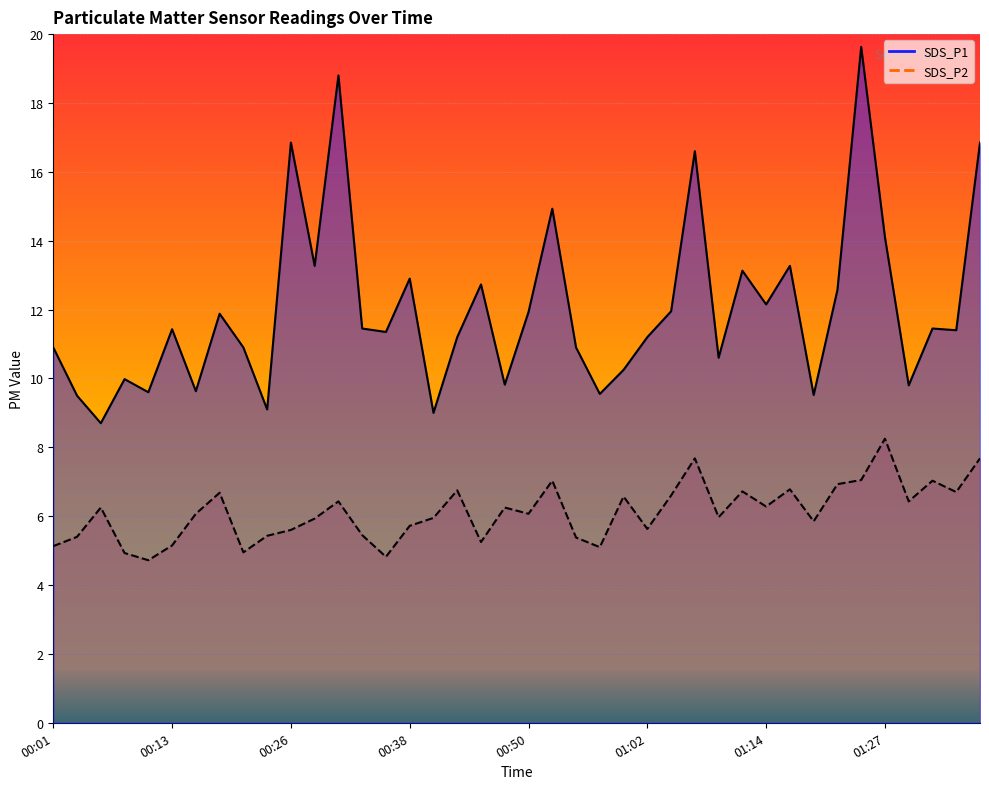

Which series has the largest total across all categories?

SDS_P1